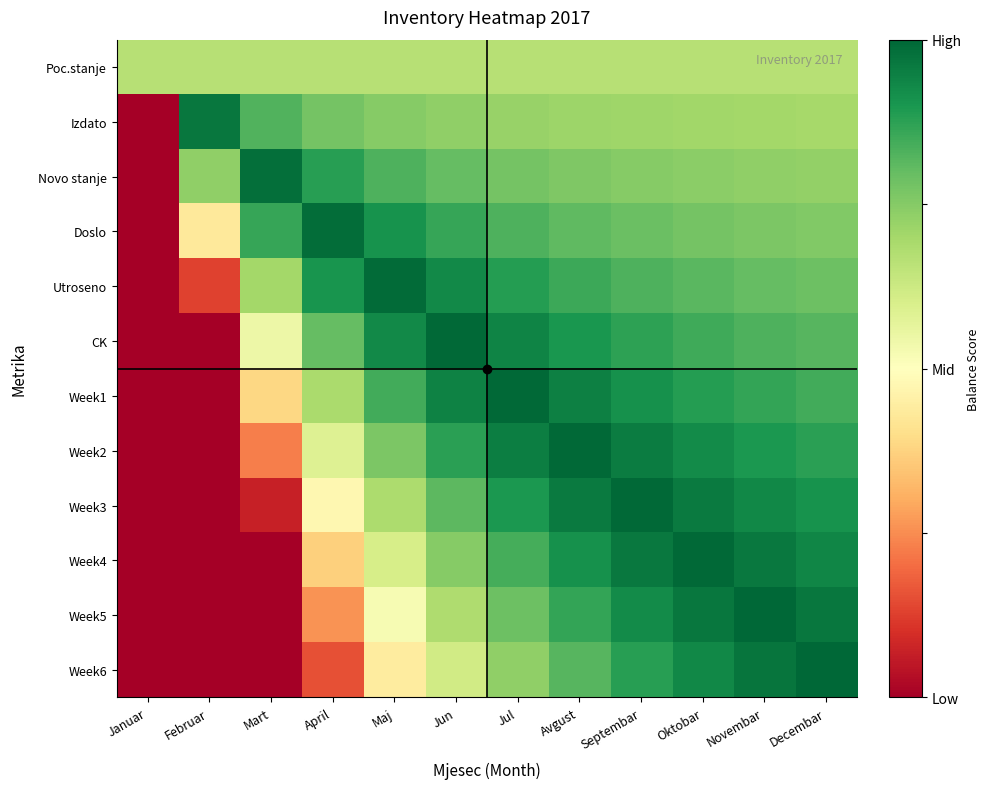

Rank the series by their maximum value, from highest to lowest.

Week6, Week5, Week4, Week3, Week2, Week1, CK, Utroseno, Doslo, Novo stanje, Izdato, Poc.stanje